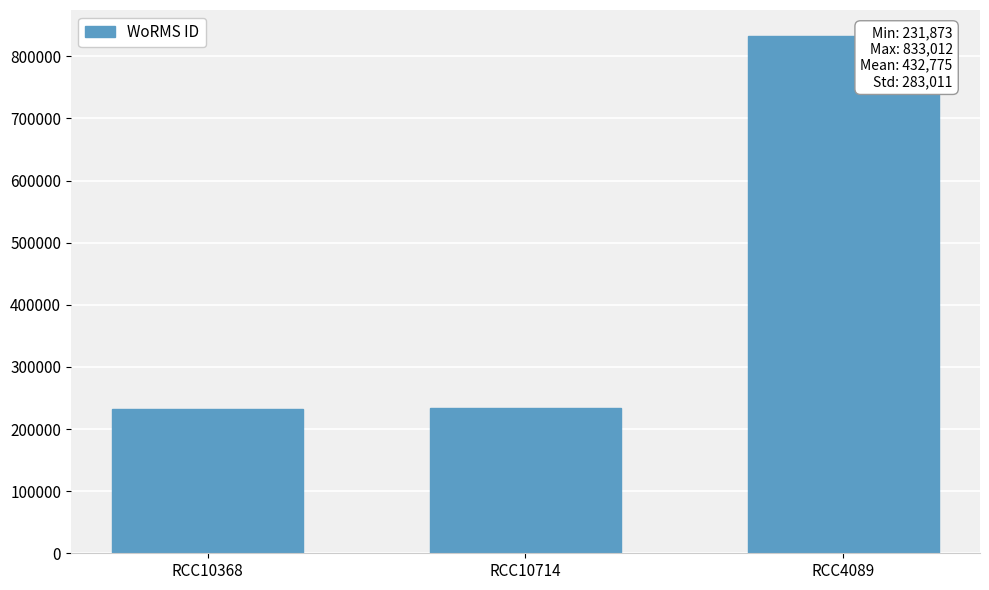

Count the number of data series in this chart.

1